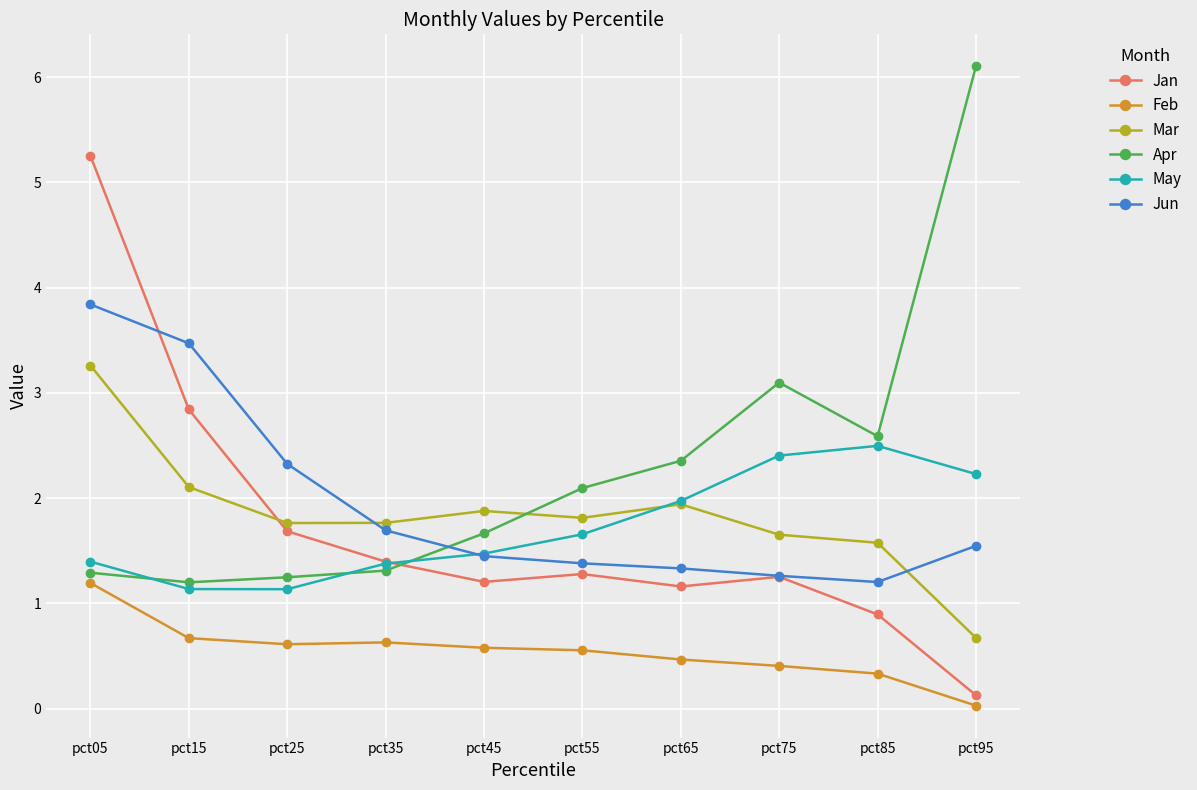

True or false: Apr has a value of 10.0 at pct95.

False